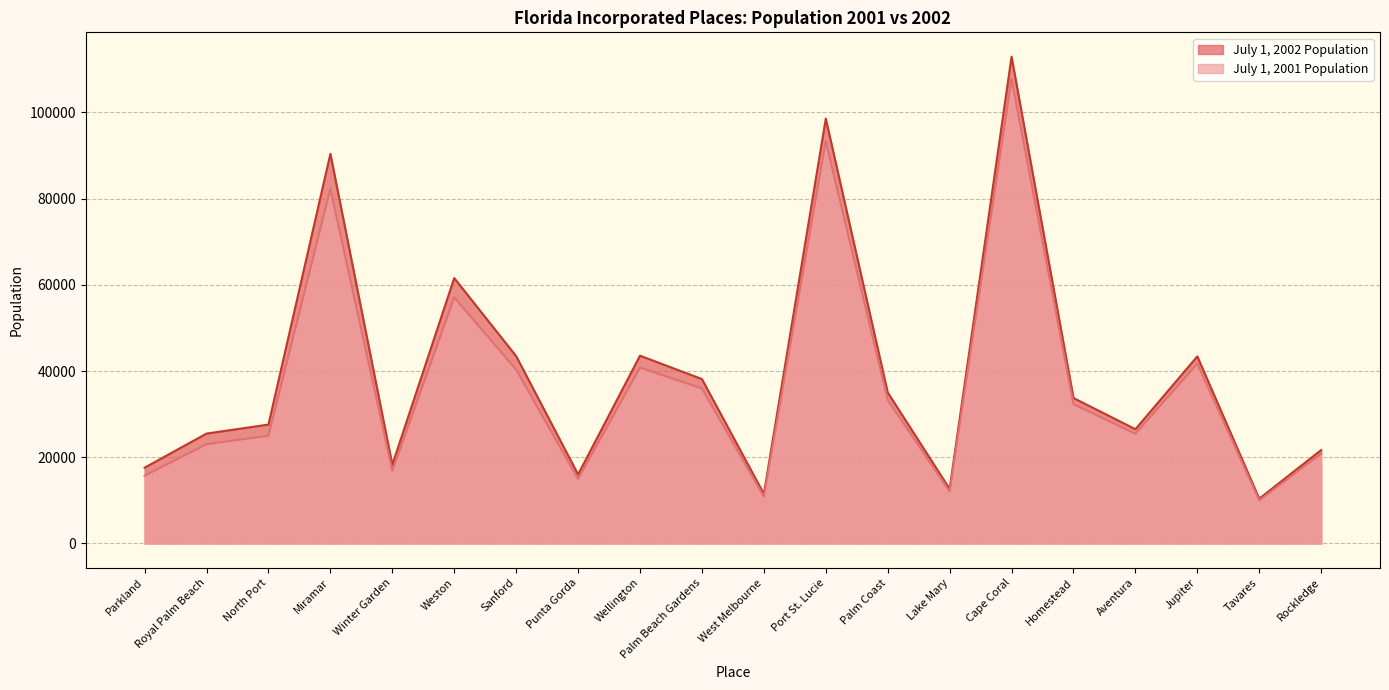

Where is the first local minimum for July 1, 2001 Population?

Winter Garden